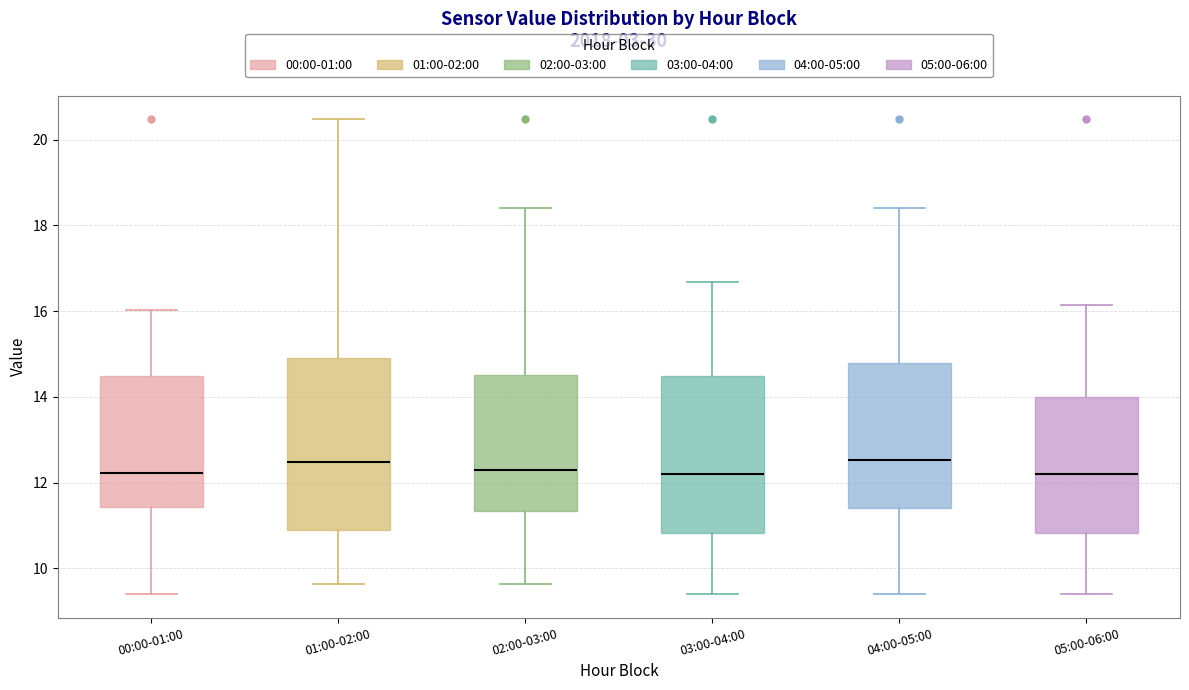

Where does the lower whisker of the box for 02:00-03:00 end on the y-axis? The values are not printed on the chart, so give them approximately, as read against the axis.

9.6